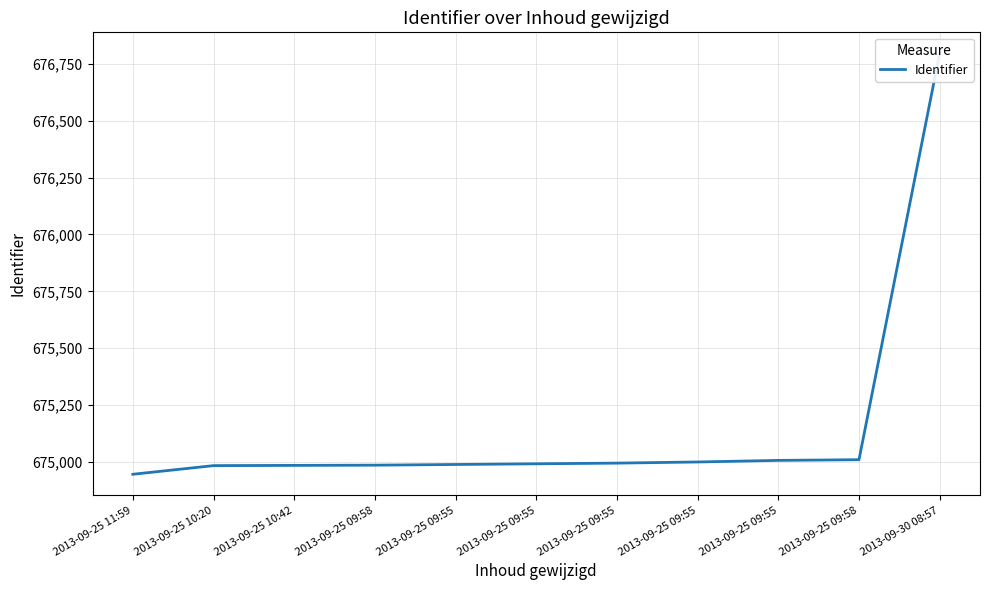

List the labels in order of value, largest first.

2013-09-30 08:57, 2013-09-25 09:58, 2013-09-25 09:55, 2013-09-25 09:55, 2013-09-25 09:55, 2013-09-25 09:55, 2013-09-25 09:55, 2013-09-25 09:58, 2013-09-25 10:42, 2013-09-25 10:20, 2013-09-25 11:59